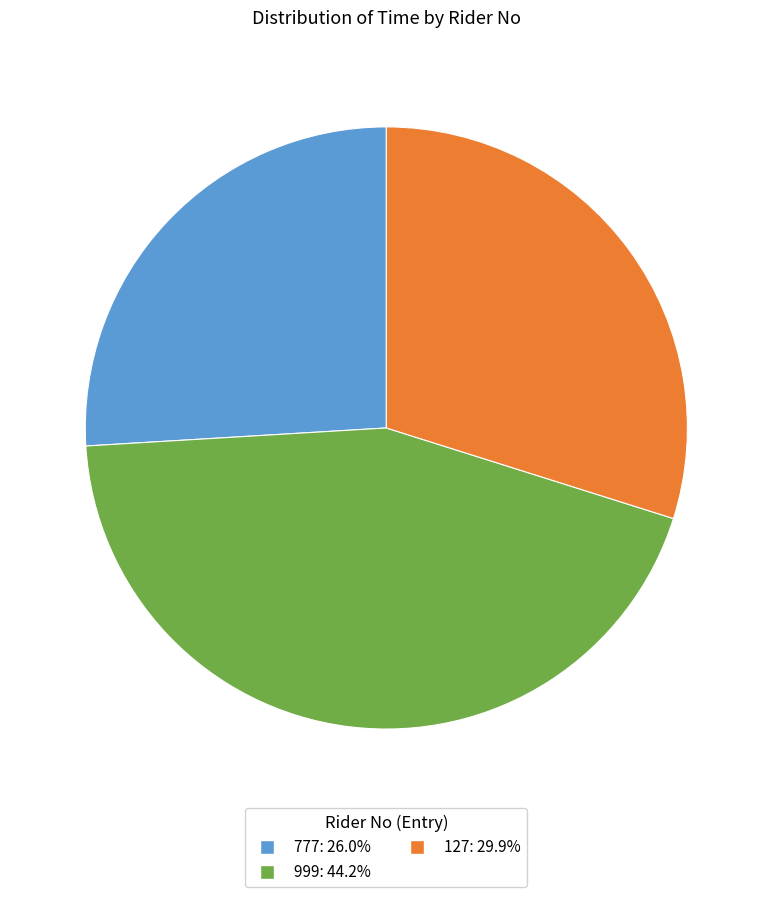

Is 999: 44.2% the majority of the pie?

No